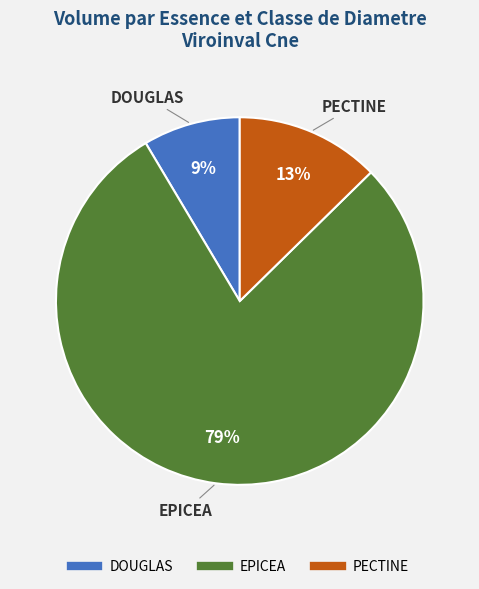

To the nearest percent, what is the average slice percentage?

33%